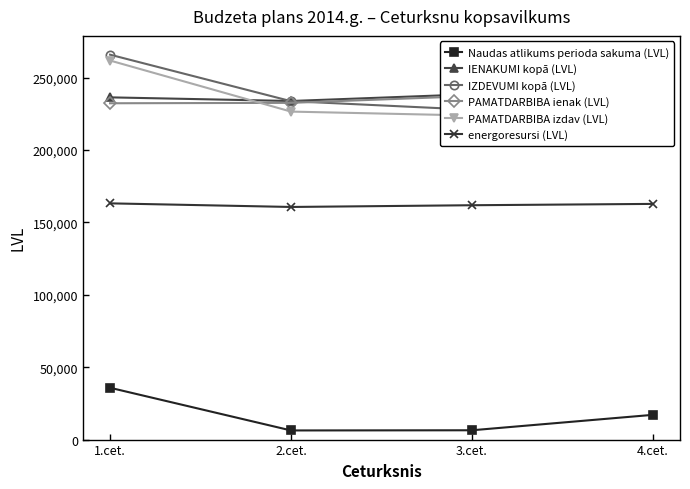

At which category does IENAKUMI kopā (LVL) reach its first local valley?

2.cet.